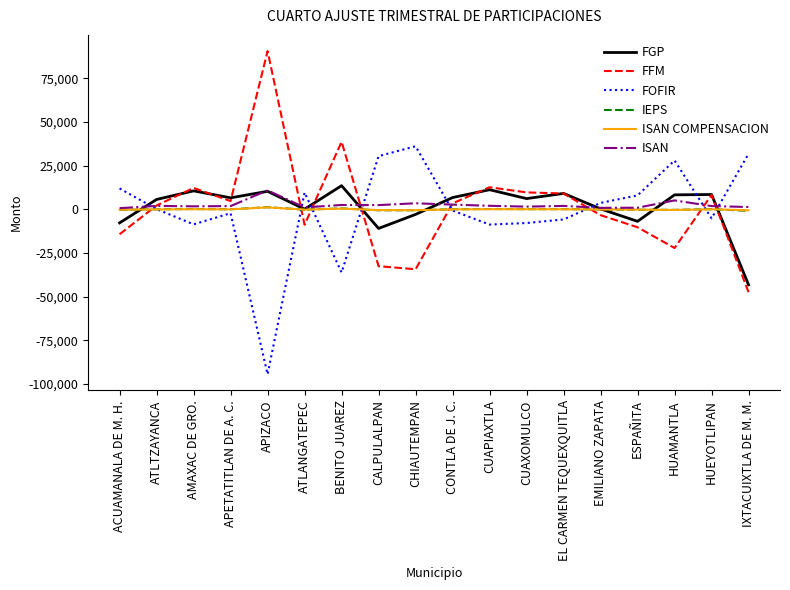

The IEPS series shows 157.6 at CUAXOMULCO. True or false?

True